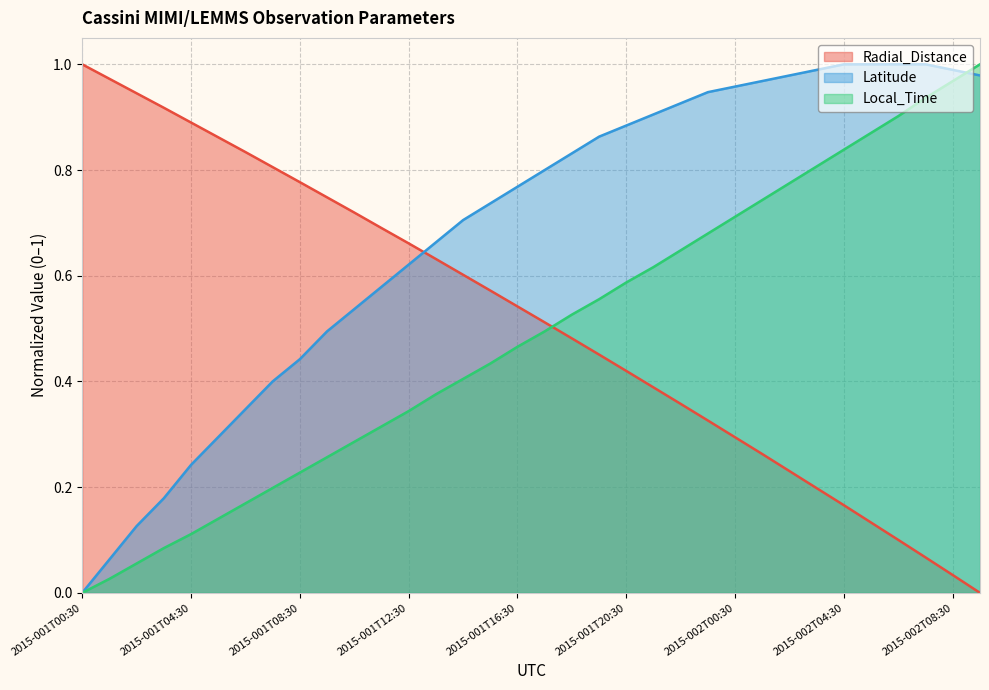

Reading left to right, what are all the values shown in this chart?

Radial_Distance: 1.0	1.0	0.9	0.9	0.9	0.9	0.8	0.8	0.8	0.7	0.7	0.7	0.7	0.6	0.6	0.6	0.5	0.5	0.5	0.5	0.4	0.4	0.4	0.3	0.3	0.3	0.2	0.2	0.2	0.1	0.1	0.1	0.0	0.0
Latitude: 0.0	0.1	0.1	0.2	0.2	0.3	0.3	0.4	0.4	0.5	0.5	0.6	0.6	0.7	0.7	0.7	0.8	0.8	0.8	0.9	0.9	0.9	0.9	0.9	1.0	1.0	1.0	1.0	1.0	1.0	1.0	1.0	1.0	1.0
Local_Time: 0.0	0.0	0.1	0.1	0.1	0.1	0.2	0.2	0.2	0.3	0.3	0.3	0.3	0.4	0.4	0.4	0.5	0.5	0.5	0.6	0.6	0.6	0.6	0.7	0.7	0.7	0.8	0.8	0.8	0.9	0.9	0.9	1.0	1.0